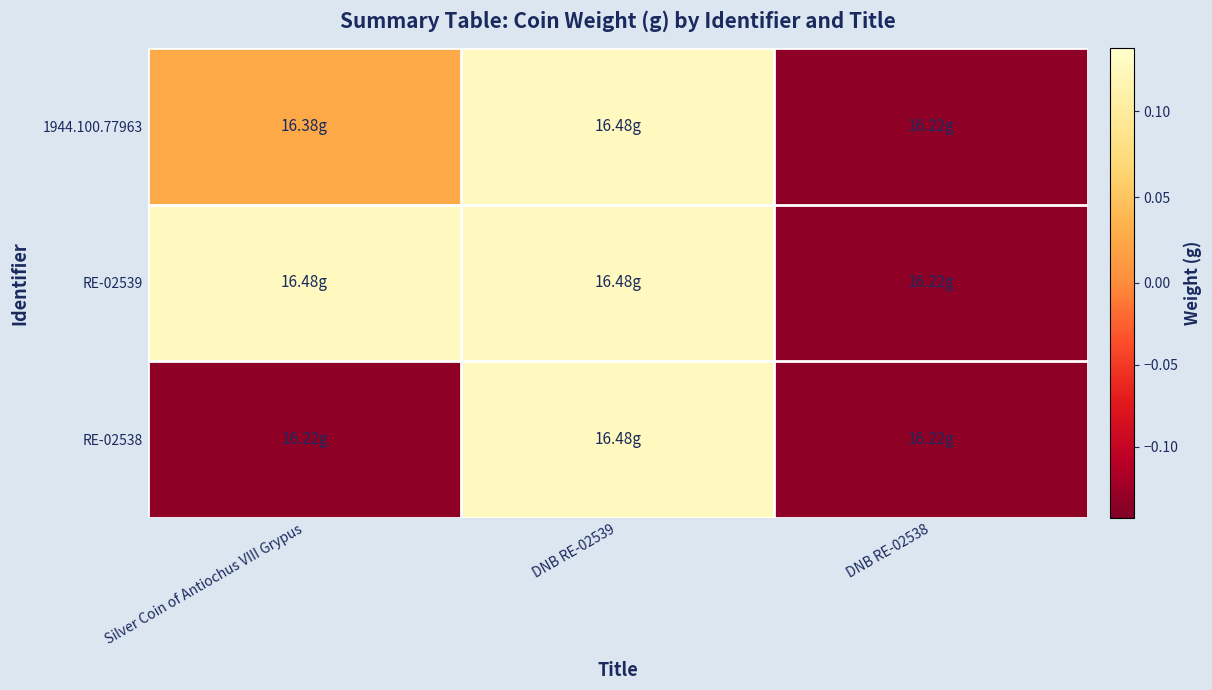

Between Silver Coin of Antiochus VIII Grypus and DNB RE-02538, which series saw the biggest shift?

RE-02539